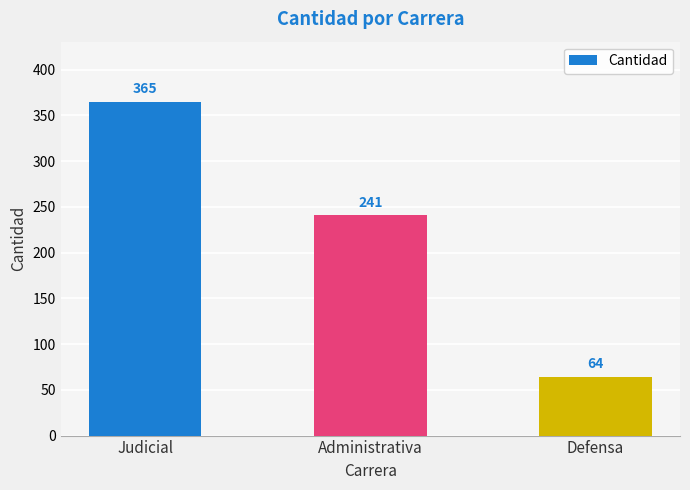

What is the change in value from Administrativa to Defensa?

-177